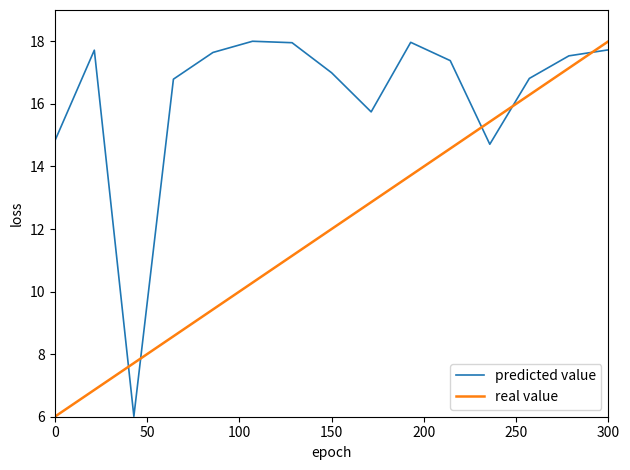

Rank the series by their average value, from highest to lowest.

predicted value, real value